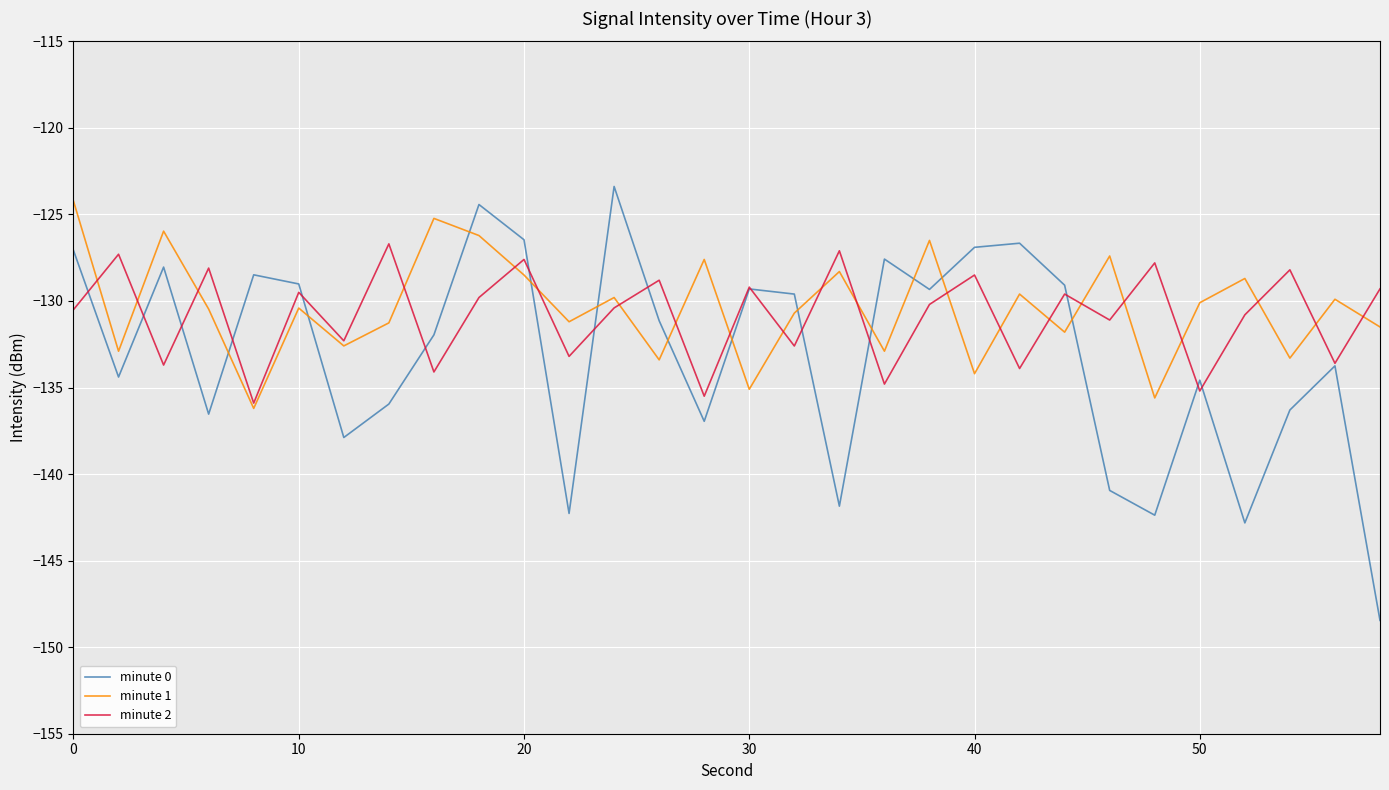

What is the difference between the second highest and minimum values in the minute 2 series?

8.8